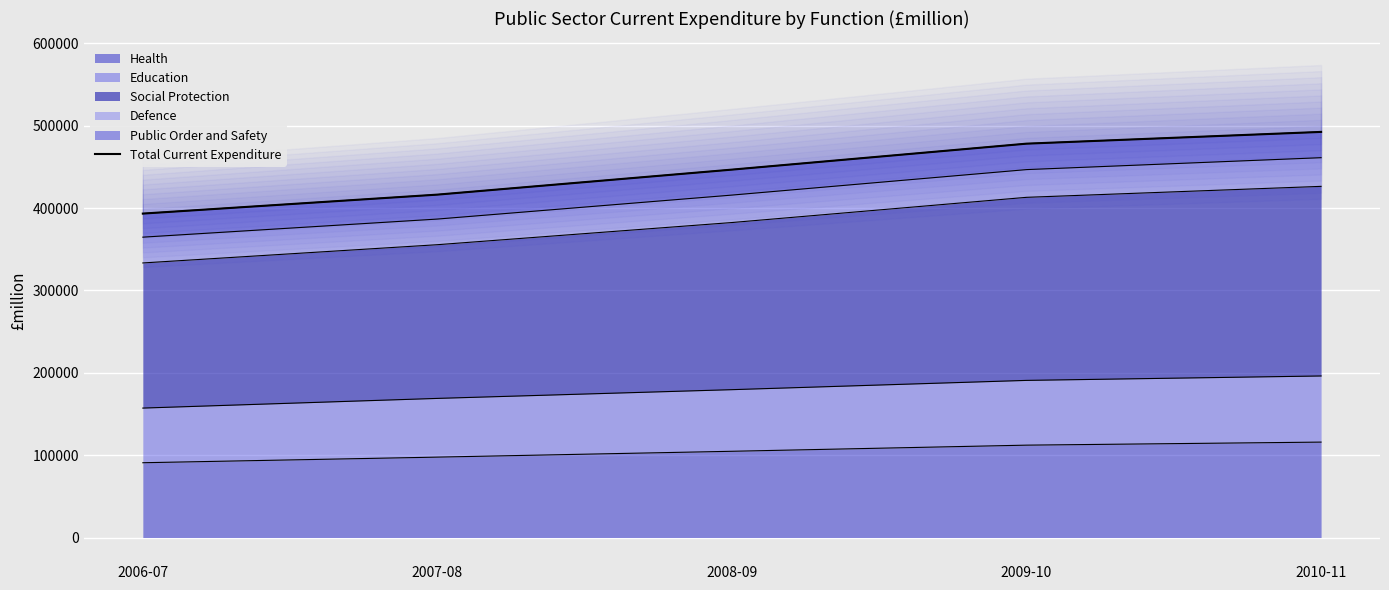

Count the values in the range 416383 to 478263.

3